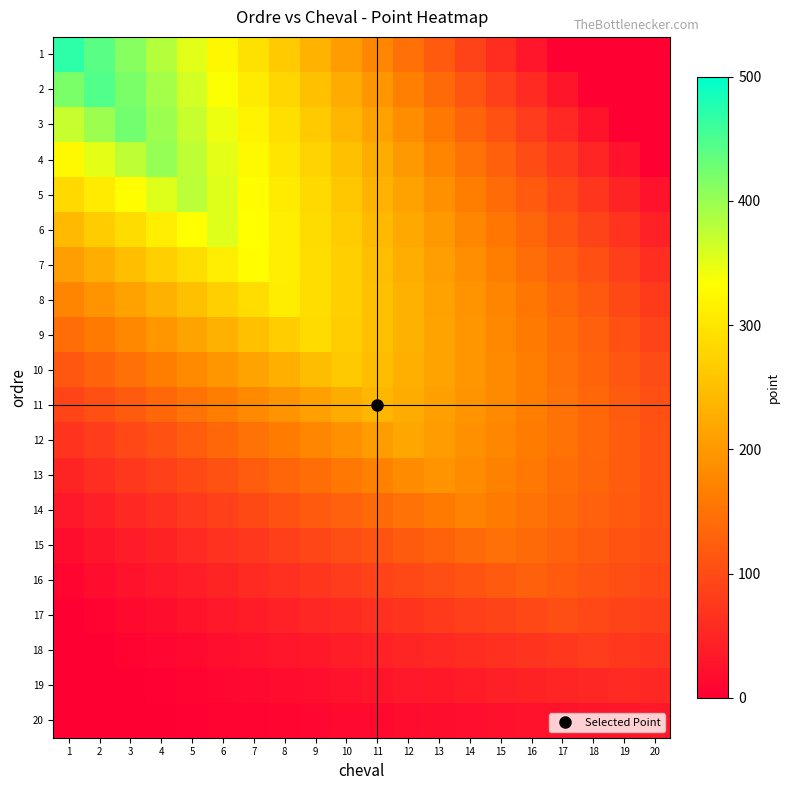

List the series in order of their peak value, lowest first.

20, 19, 18, 17, 16, 15, 14, 13, 12, 11, 10, 9, 8, 7, 6, 5, 4, 3, 2, 1